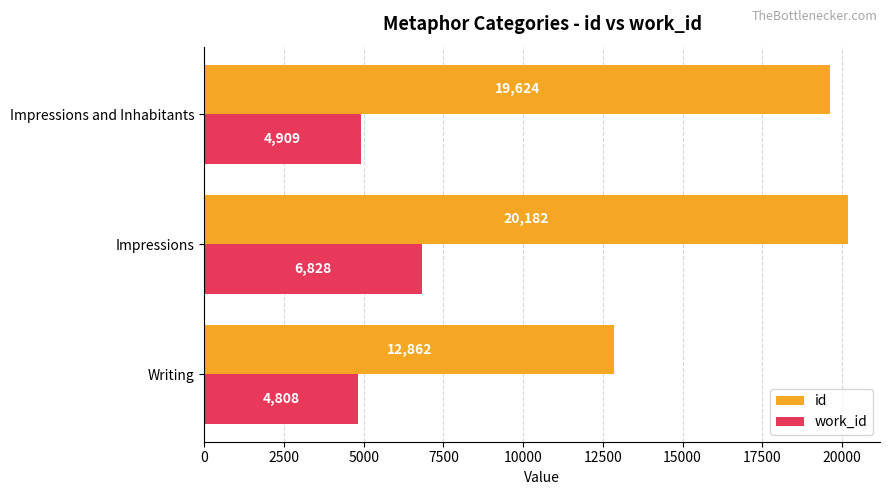

List the series in order of their overall mean, lowest first.

work_id, id